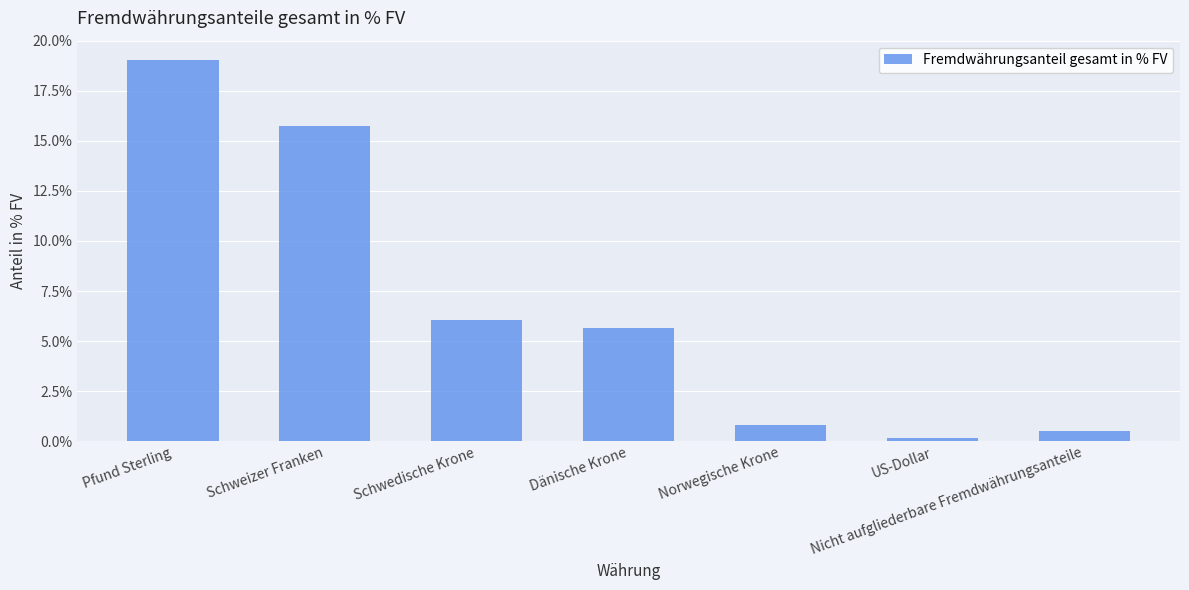

List the labels in order of value, largest first.

Pfund Sterling, Schweizer Franken, Schwedische Krone, Dänische Krone, Norwegische Krone, Nicht aufgliederbare Fremdwährungsanteile, US-Dollar